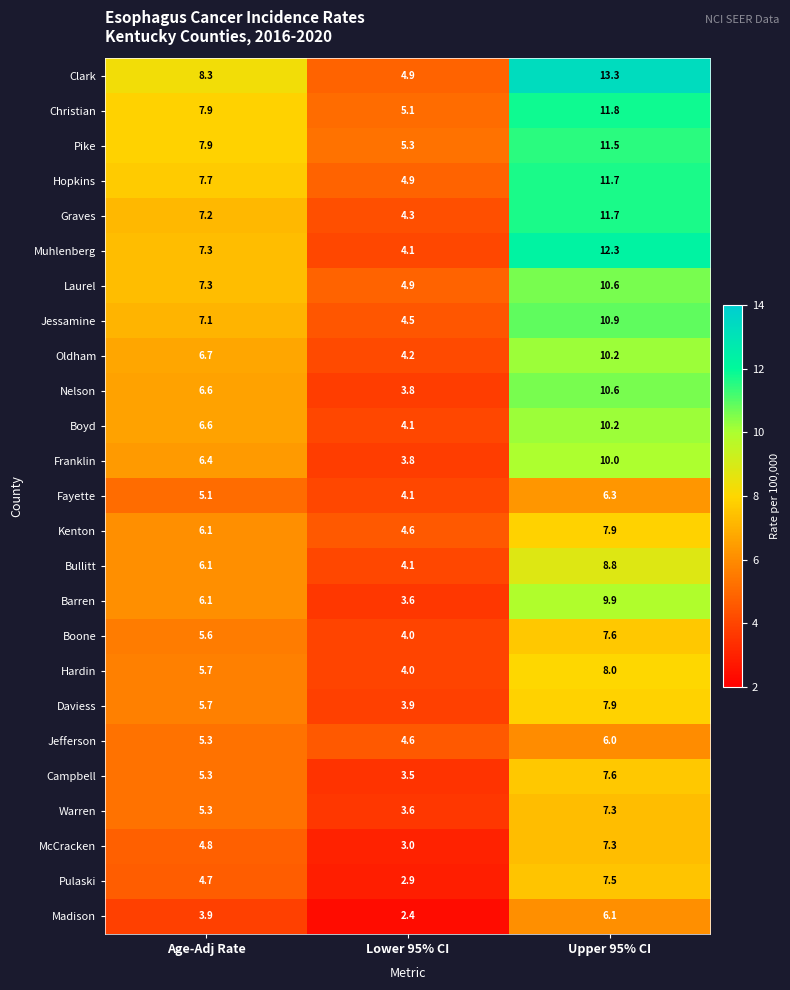

At which label does Pulaski first exceed 4?

Age-Adj Rate